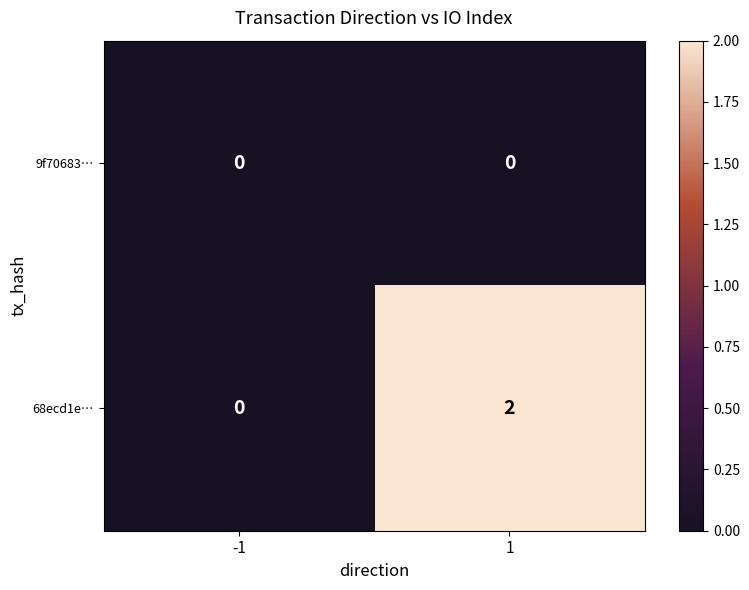

Rank the series by their average value, from lowest to highest.

9f70683…, 68ecd1e…